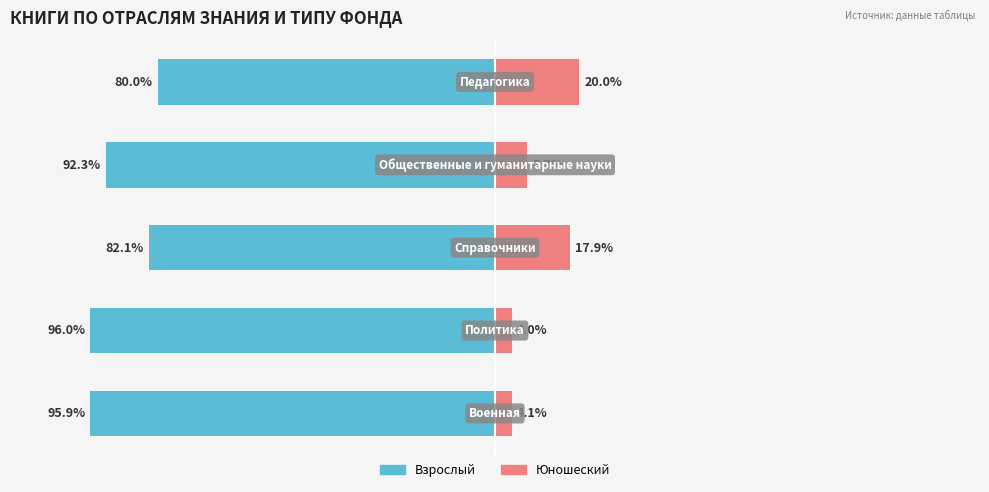

At how many categories does at least one series exceed -5?

5